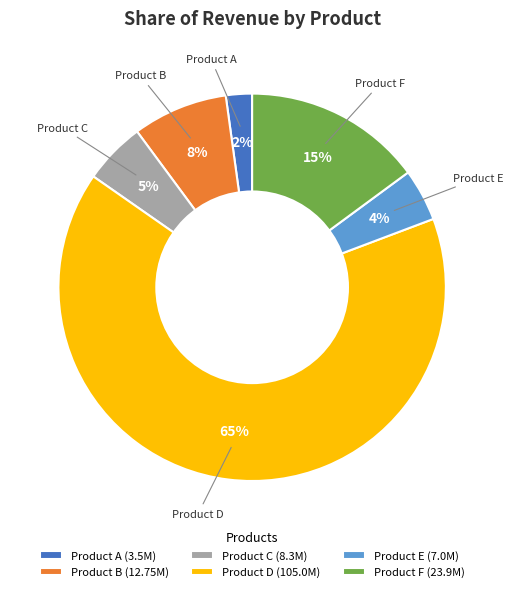

How many segments does this pie chart have?

6